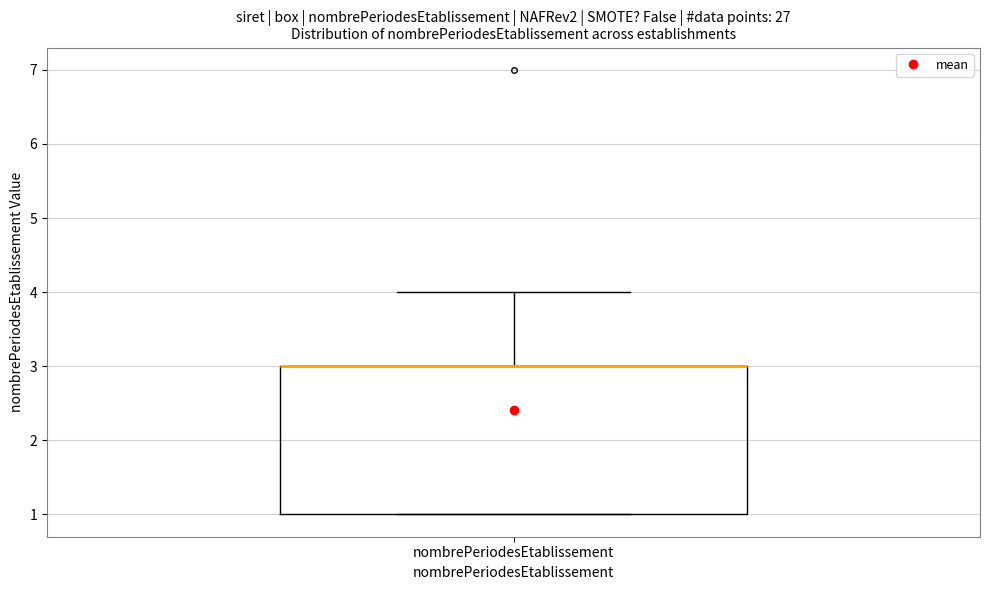

Read this box plot against the y-axis: the position of the median line, the range covered by the box, and the ends of both whiskers. The values are not printed on the chart, so give them approximately, as read against the axis.

median 3 (drawn on the box's upper edge), box 1 to 3, whiskers 1 to 4